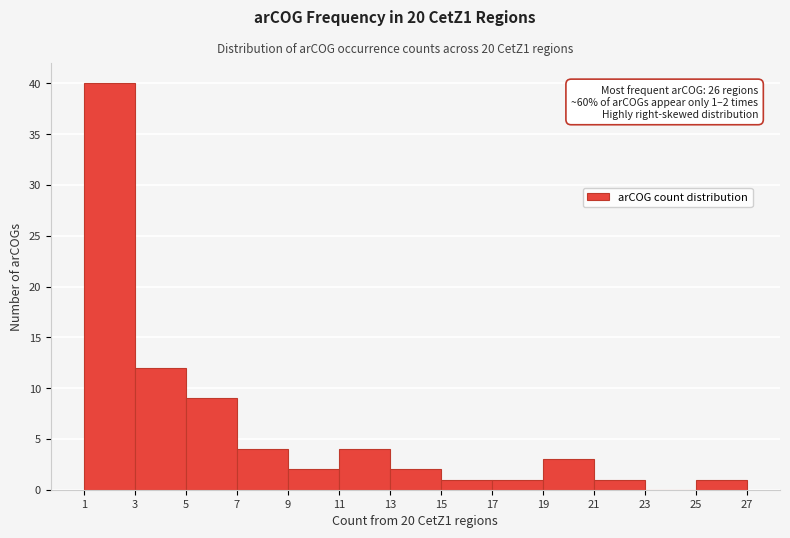

Which range on the x-axis has the tallest bar?

1 to 3